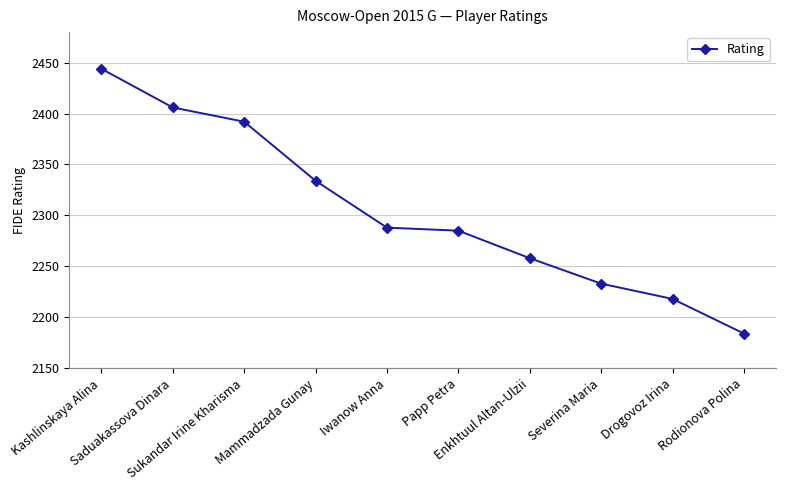

Does the chart have visible grid lines?

Yes